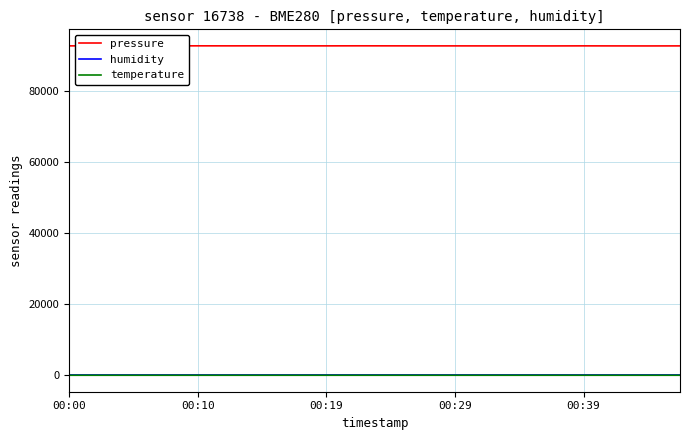

How many lines are shown in the chart?

3